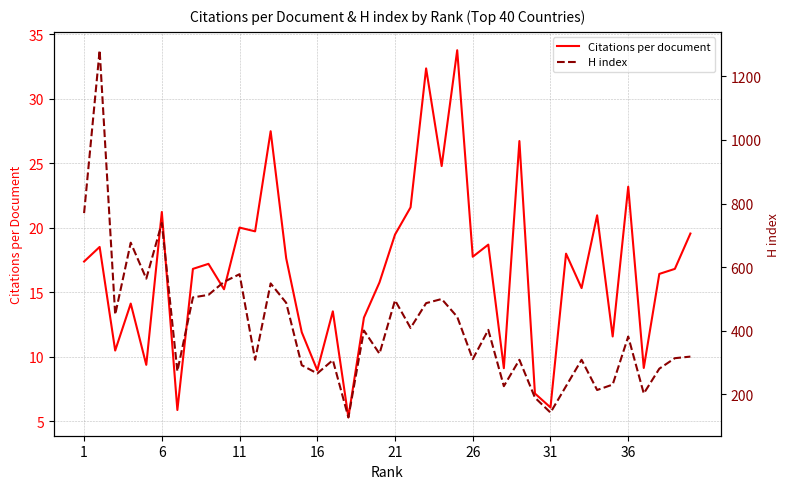

The Citations per document series shows 31.9 at 26. True or false?

False